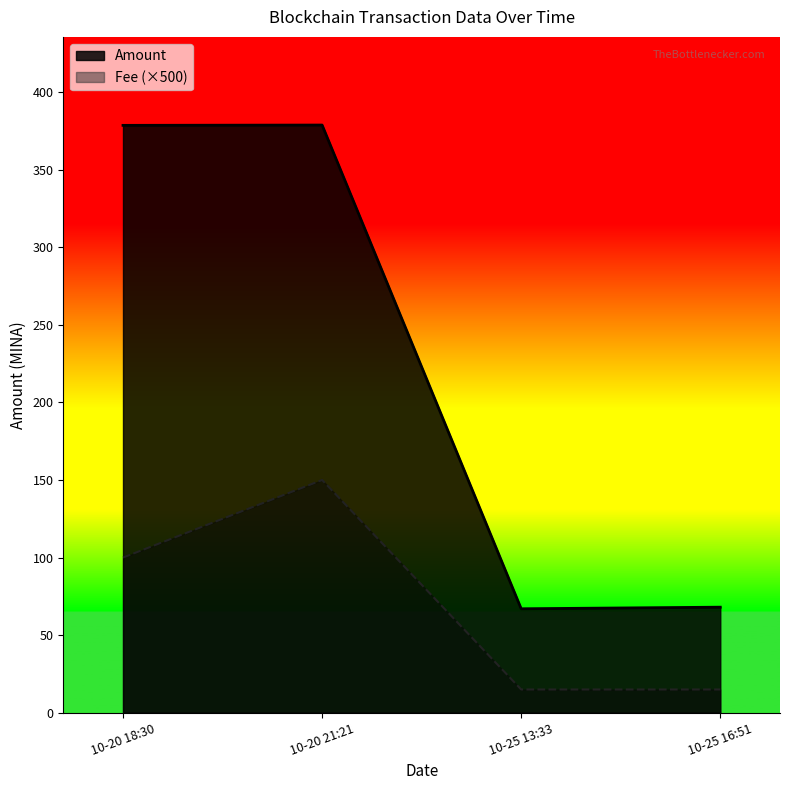

True or false: Fee (×500) has a value of 15.0 at 10-25 16:51.

True